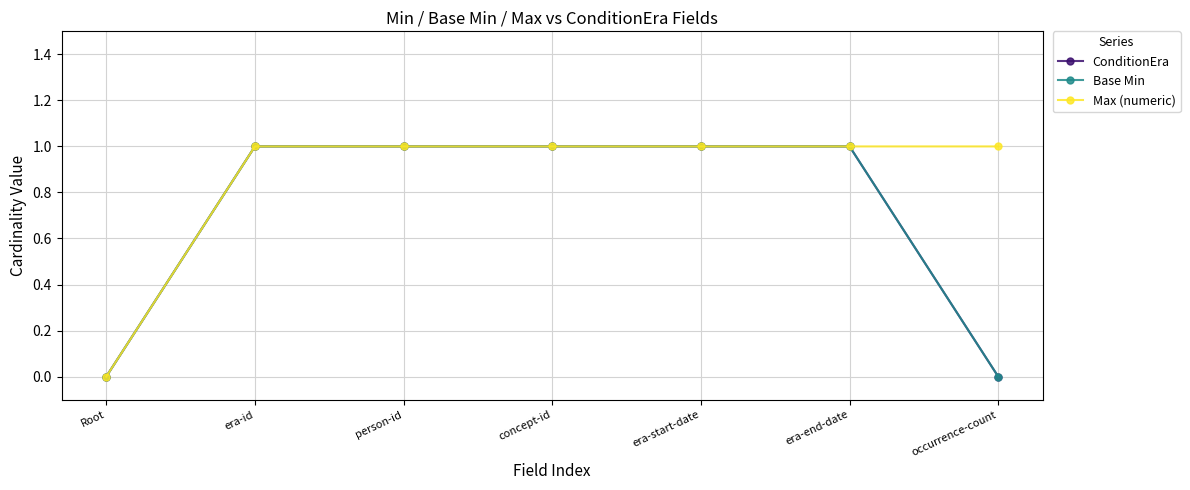

How many lines are shown in the chart?

3